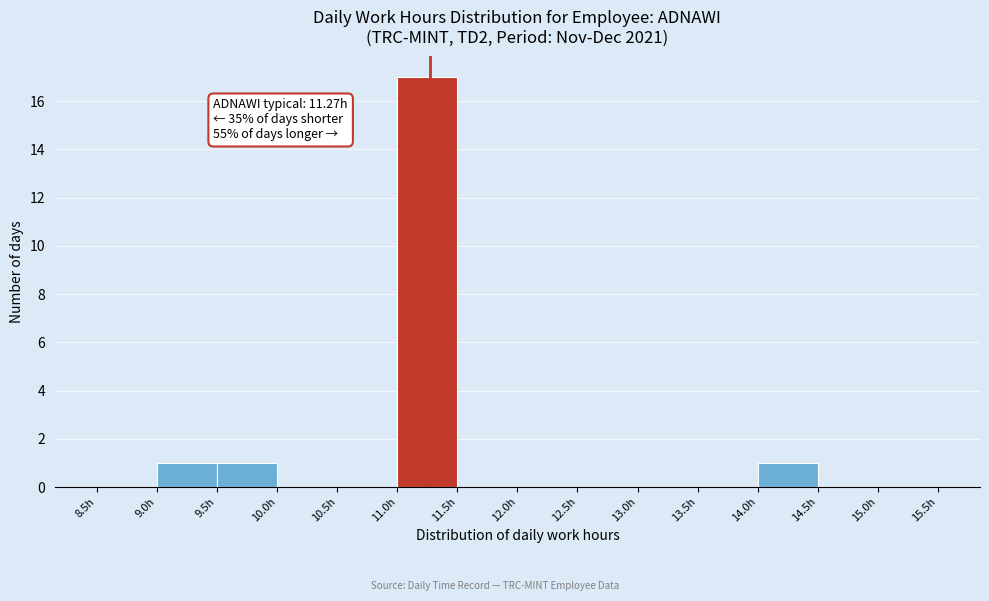

Over which range of the x-axis is the bar tallest?

11.0 to 11.5